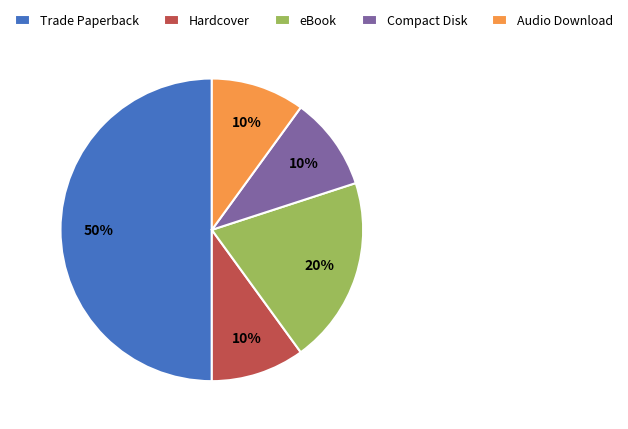

What percentage is the Hardcover slice, to the nearest percent?

10%